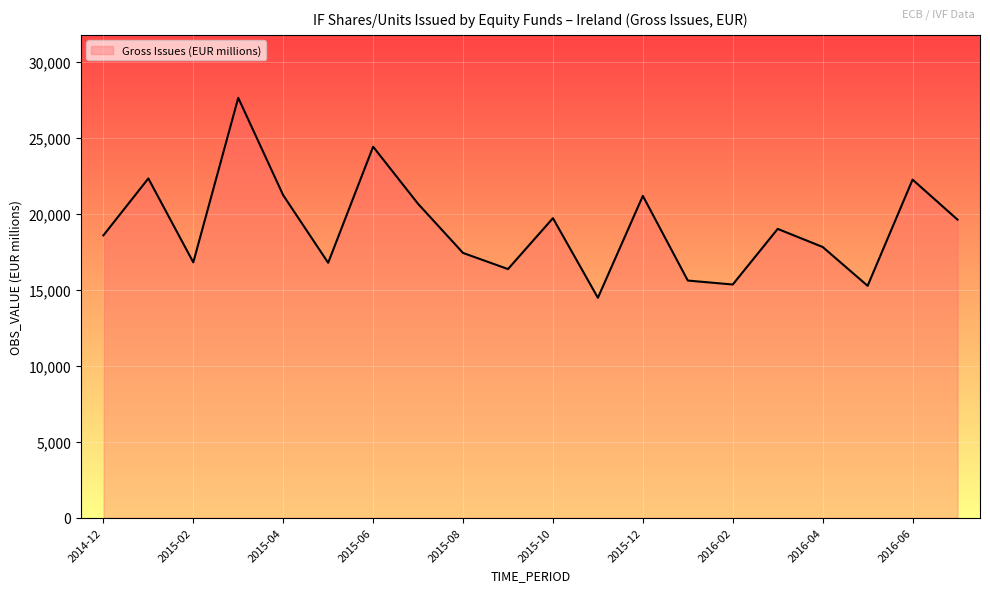

What is the minimum value shown in the chart?

14468